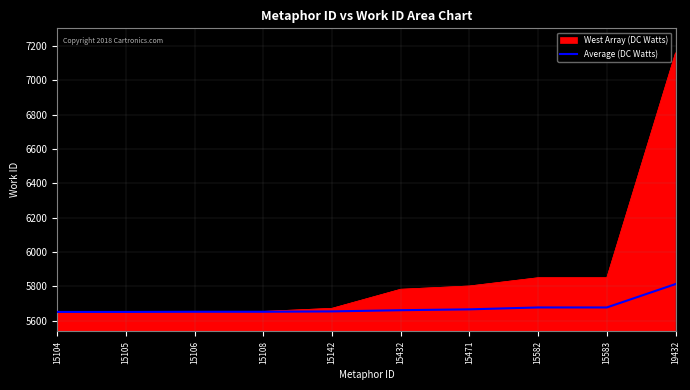

What is the greatest value displayed?

7159